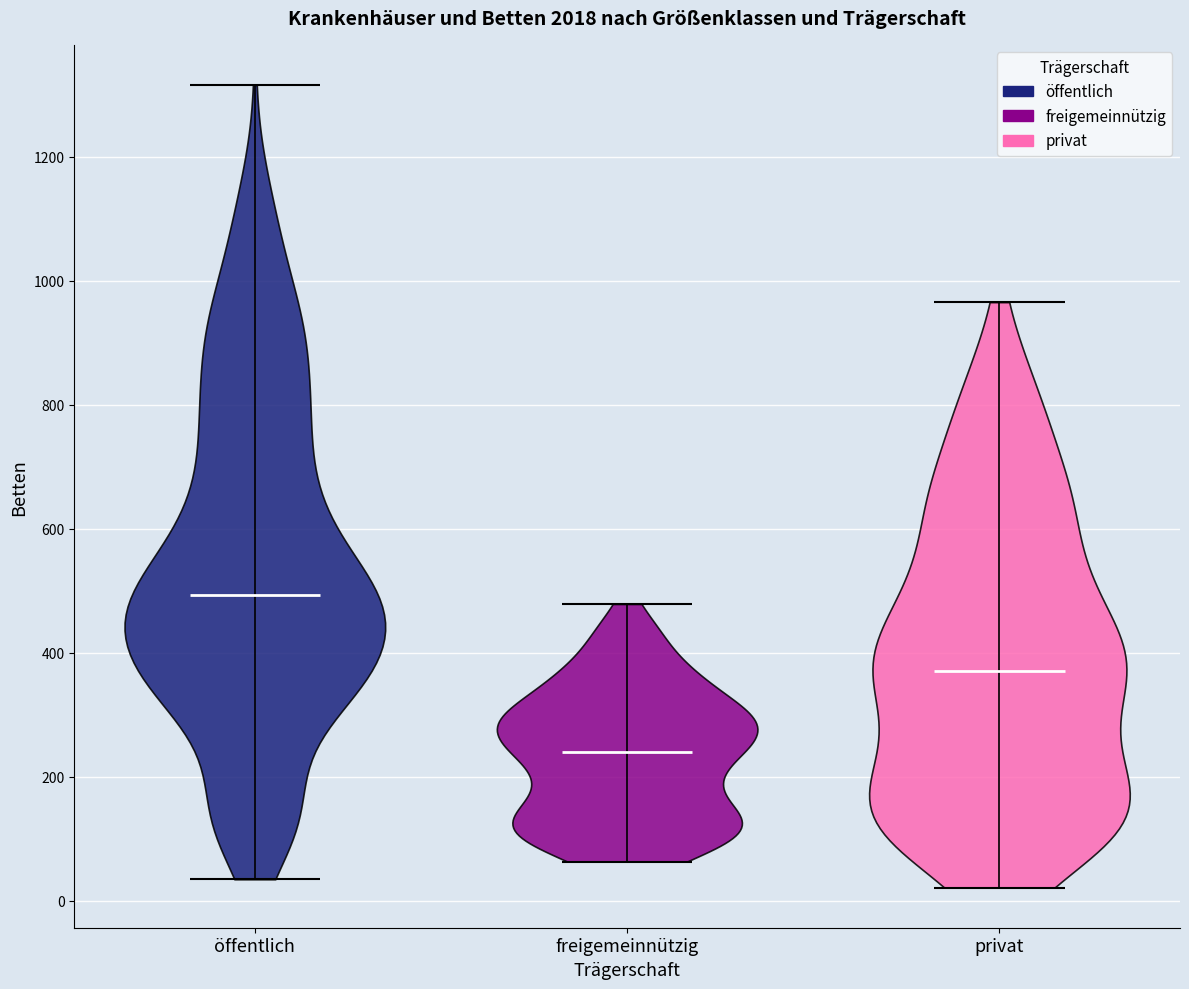

Reading left to right, read every violin against the y-axis: where its median line is, and the lowest and highest points it reaches. The values are not printed on the chart, so give them approximately, as read against the axis.

öffentlich: median line 500, lowest point 40, highest point 1320
freigemeinnützig: median line 240, lowest point 60, highest point 480
privat: median line 380, lowest point 20, highest point 960